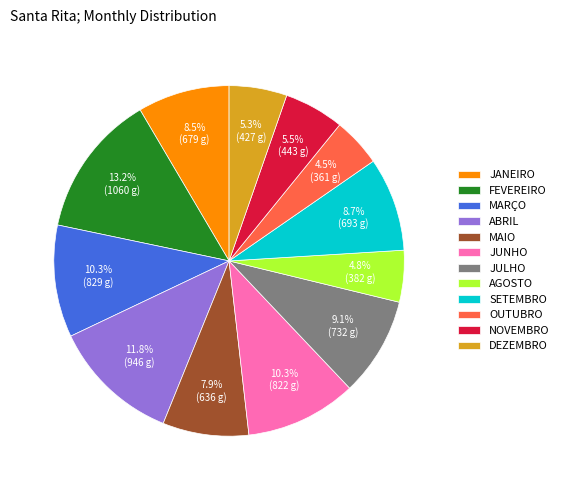

What is the ratio of the value at SETEMBRO to the value at DEZEMBRO?

1.6